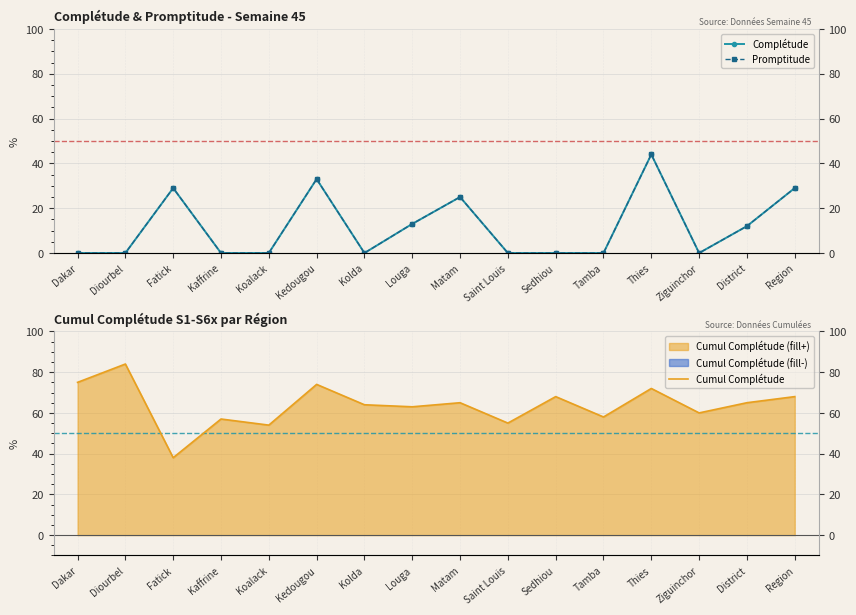

Reading left to right, what are all the values shown in this chart?

Complétude: Dakar=0	Diourbel=0	Fatick=29	Kaffrine=0	Koalack=0	Kedougou=33	Kolda=0	Louga=13	Matam=25	Saint Louis=0	Sedhiou=0	Tamba=0	Thies=44	Ziguinchor=0	District=12	Region=29
Promptitude: Dakar=0	Diourbel=0	Fatick=29	Kaffrine=0	Koalack=0	Kedougou=33	Kolda=0	Louga=13	Matam=25	Saint Louis=0	Sedhiou=0	Tamba=0	Thies=44	Ziguinchor=0	District=12	Region=29
Cumul Complétude: Dakar=75	Diourbel=84	Fatick=38	Kaffrine=57	Koalack=54	Kedougou=74	Kolda=64	Louga=63	Matam=65	Saint Louis=55	Sedhiou=68	Tamba=58	Thies=72	Ziguinchor=60	District=65	Region=68